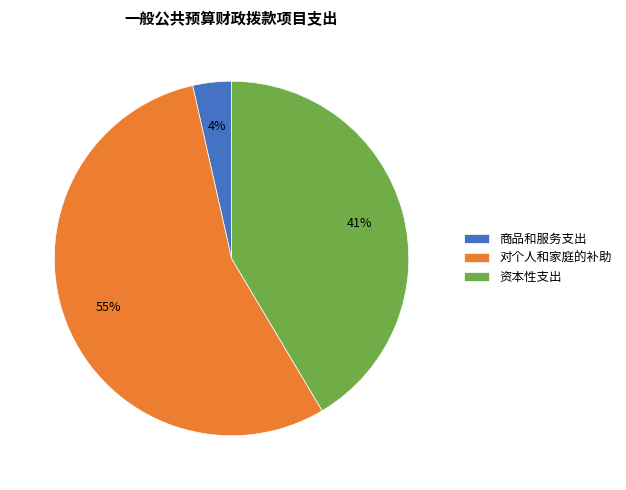

Approximately how many times larger is the value at 商品和服务支出 compared to 对个人和家庭的补助?

0.1